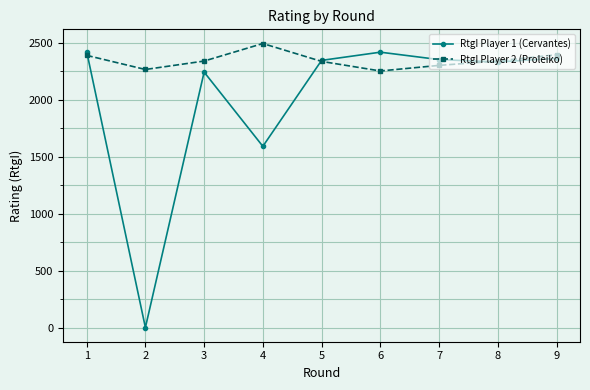

Rank the series by their maximum value, from highest to lowest.

RtgI Player 2 (Proleiko), RtgI Player 1 (Cervantes)